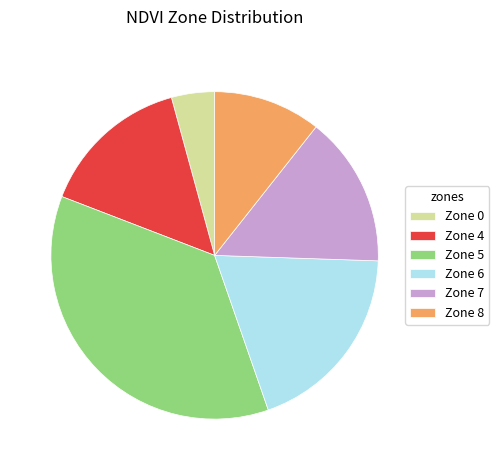

Does any single category account for the majority?

No